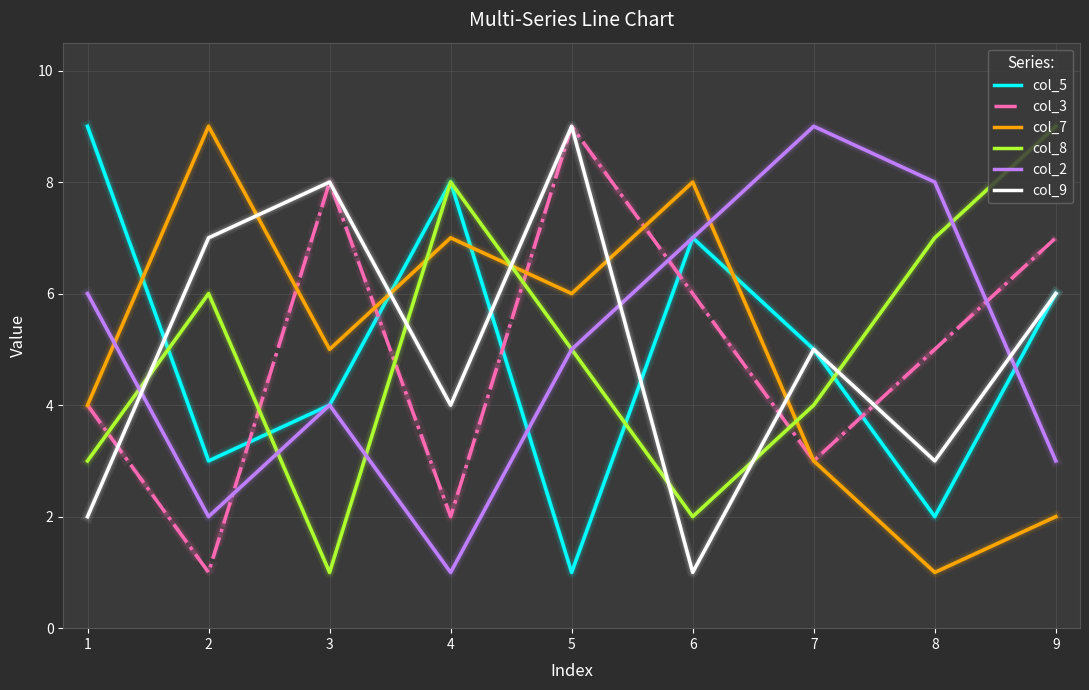

Read the col_8 value at 2.

6